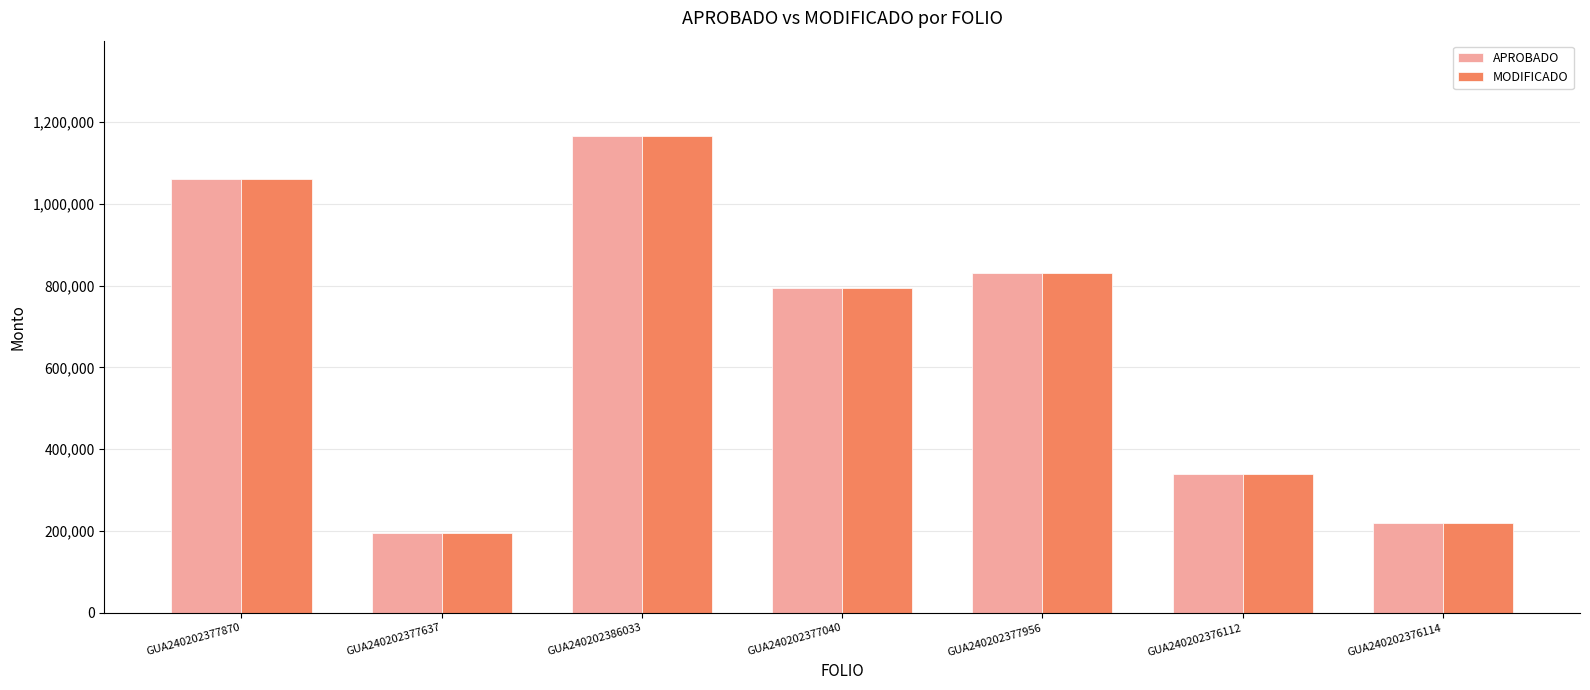

Count the number of data series in this chart.

2